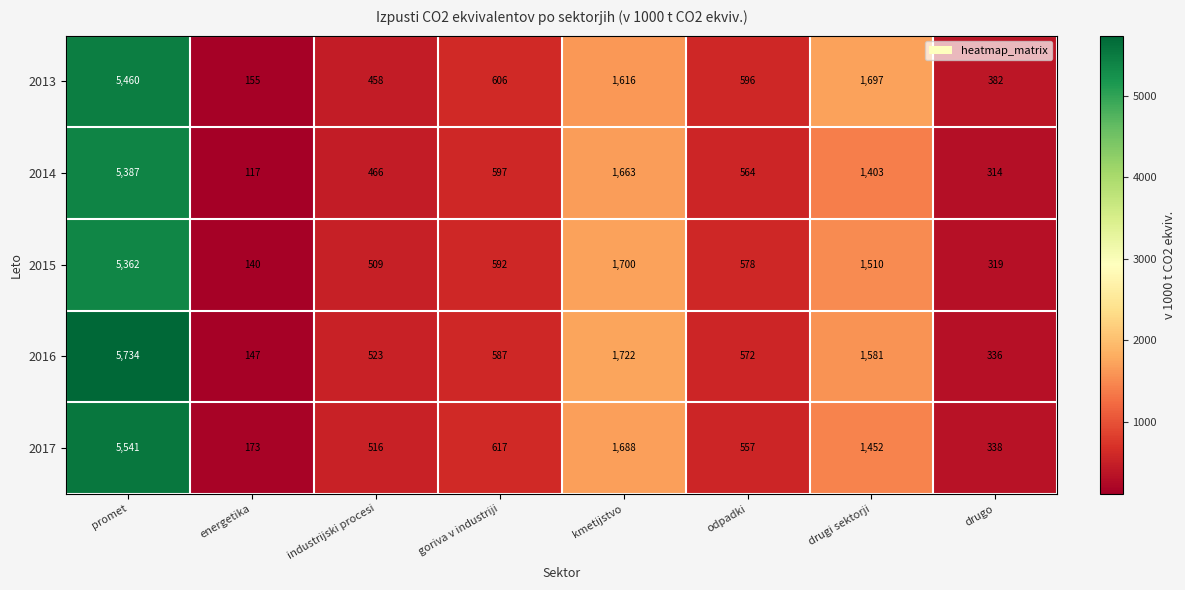

How many distinct data groups are displayed?

5